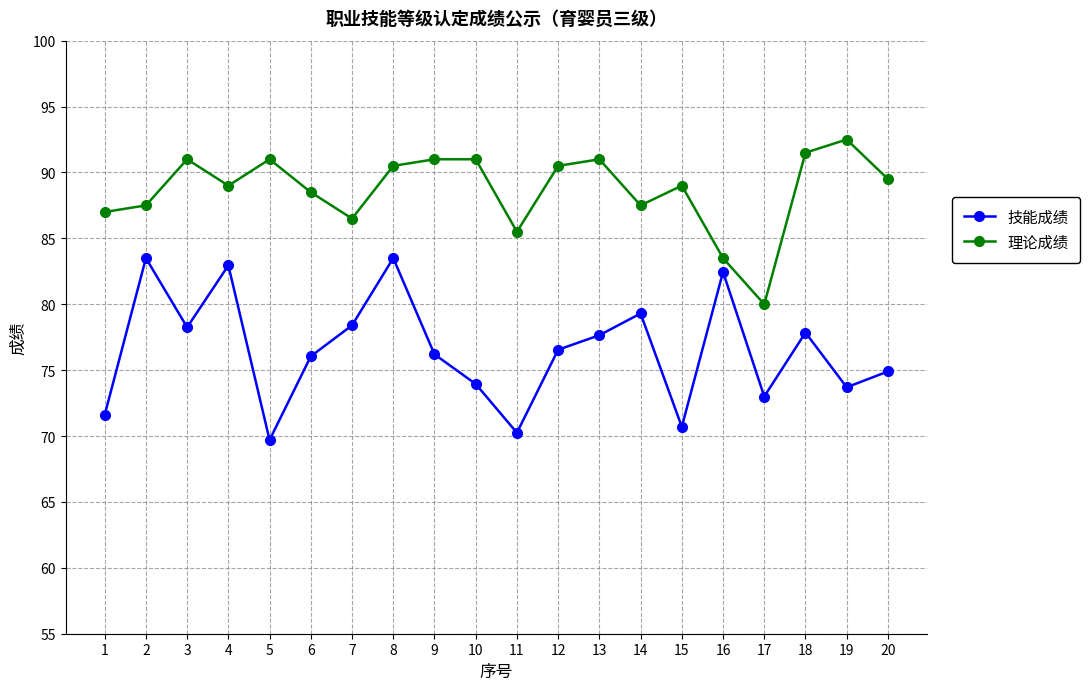

True or false: 技能成绩 has more than 1 points higher than both neighbors.

True